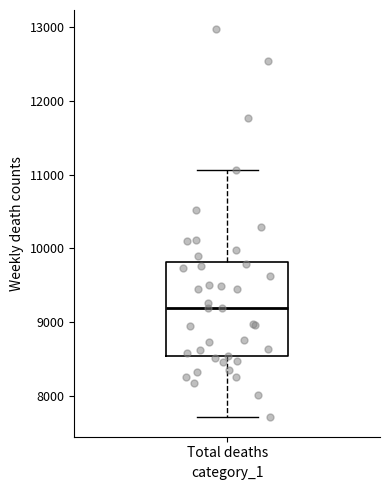

Where does the upper whisker of the box for Total deaths end on the y-axis? The values are not printed on the chart, so give them approximately, as read against the axis.

11100